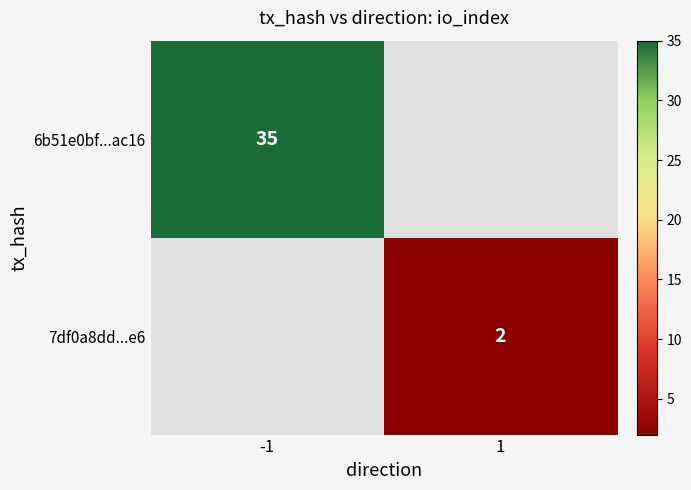

Is it true that 7df0a8dd...e6 equals 2 at 1?

True